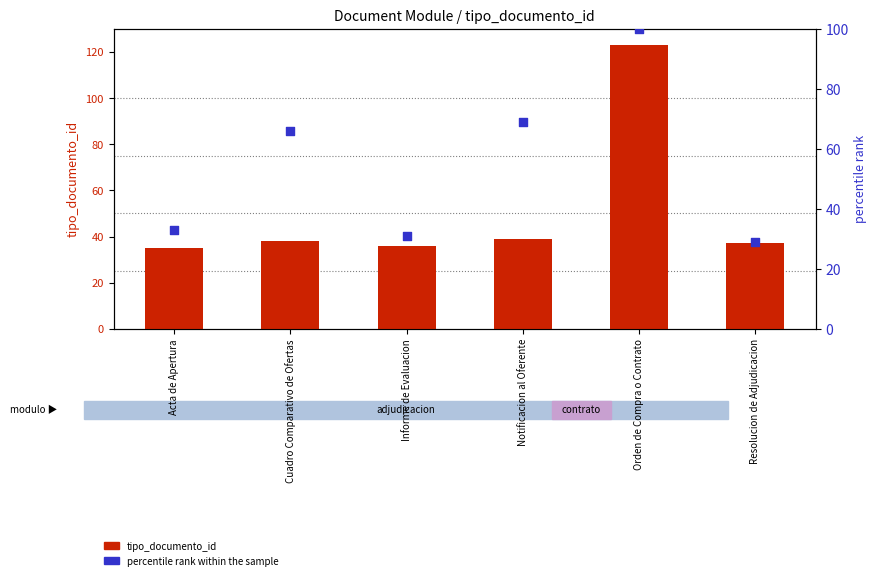

At how many categories does at least one series exceed 66?

2